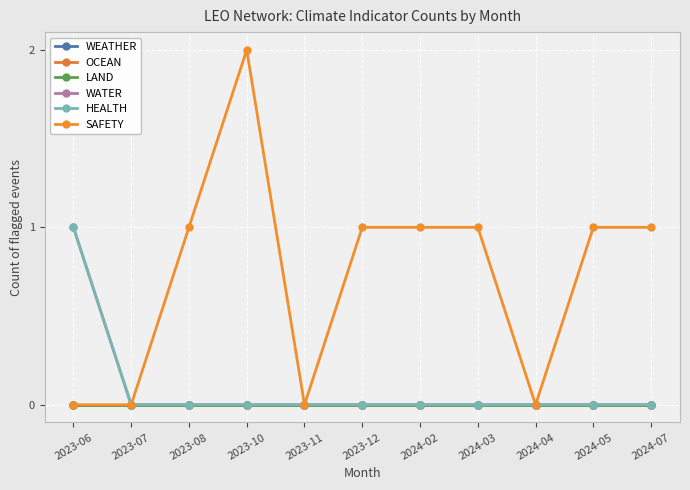

What position from the right is 2023-11?

7